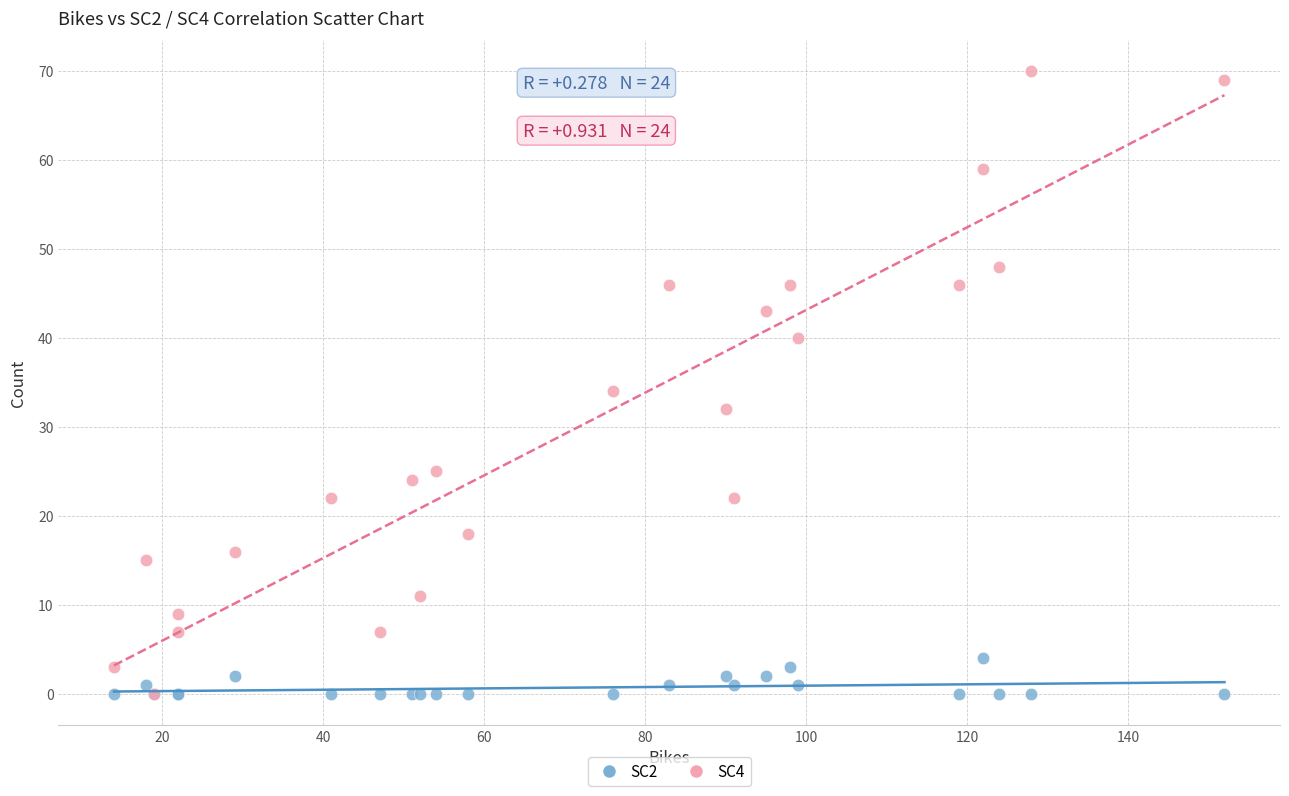

Which series has the widest spread of Y values?

SC4